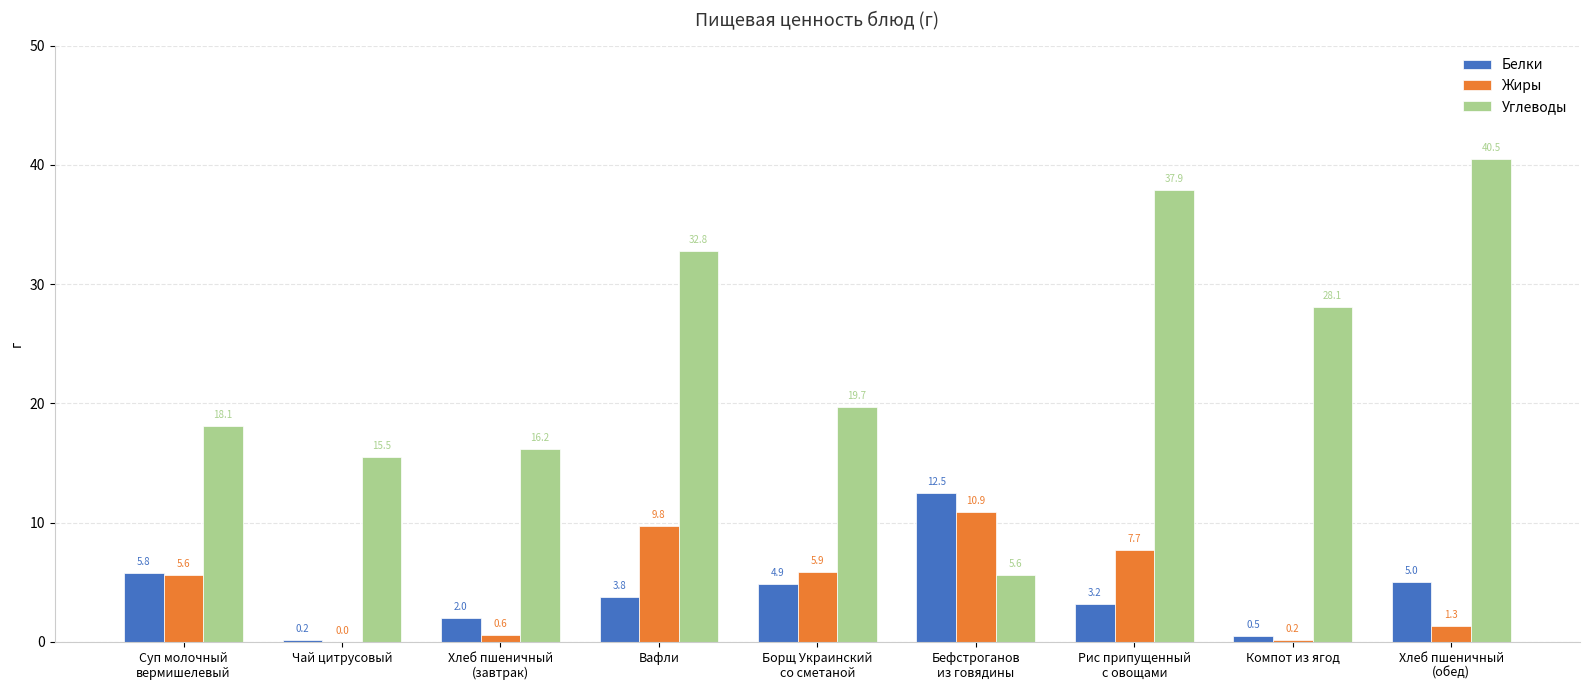

Is the value of Углеводы at Компот из ягод greater than the value of Жиры at Рис припущенный
с овощами?

Yes